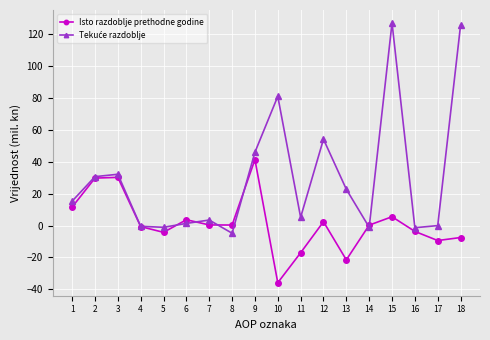

What is the average value of the Isto razdoblje prethodne godine series?

1.4